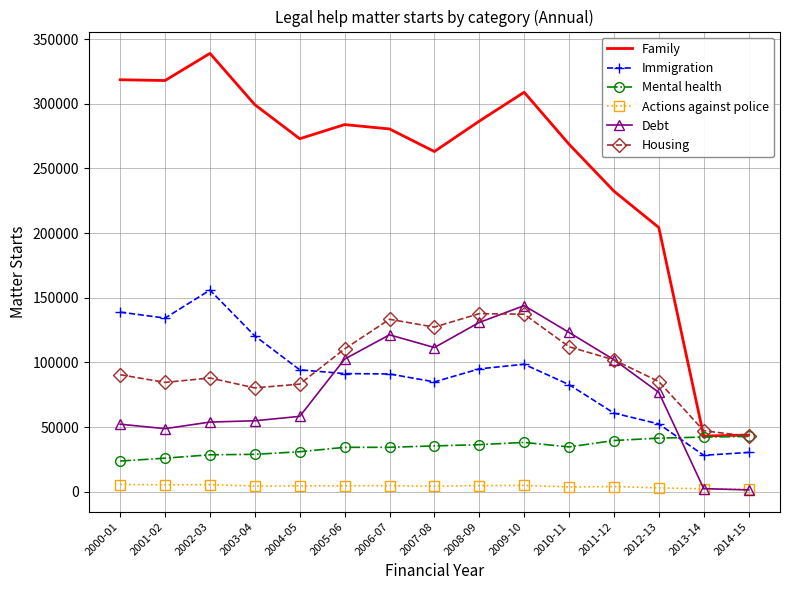

What is the maximum value for Debt?

143858